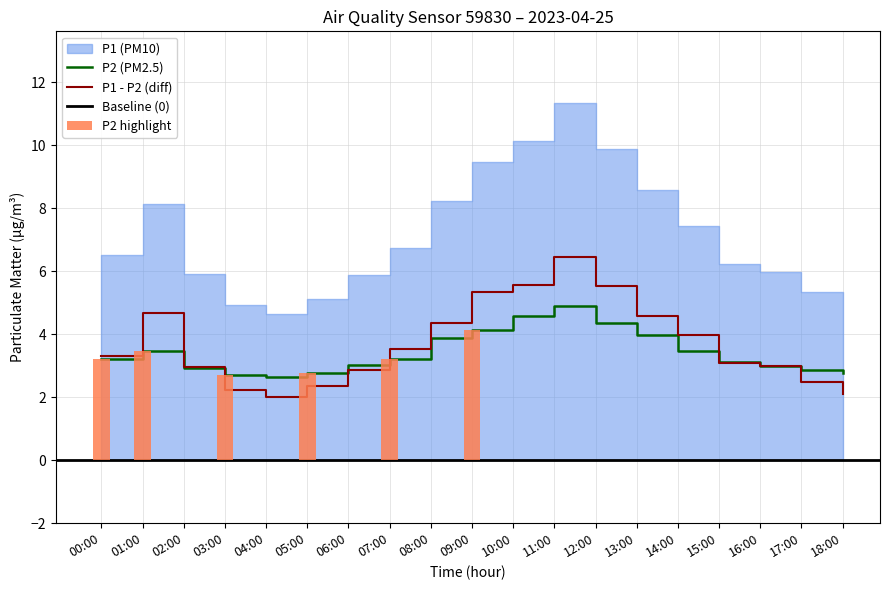

Is the value of P1 at 00:00 greater than the value of P2 at 08:00?

No